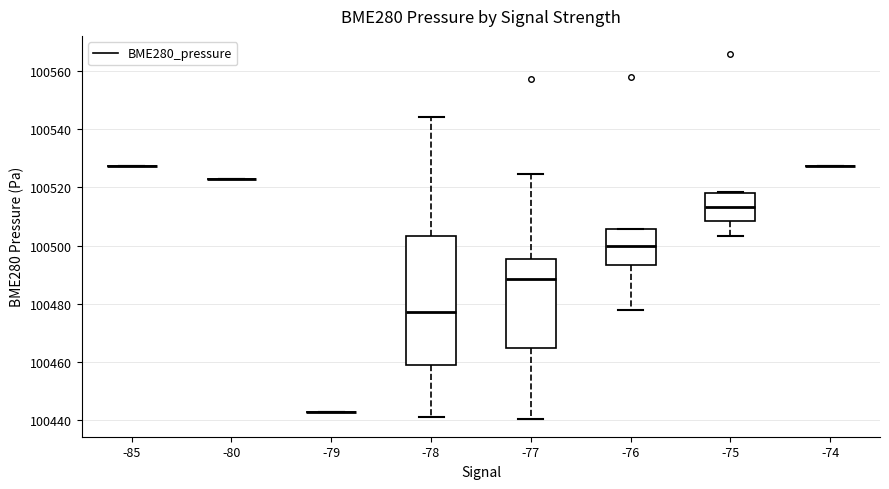

Reading left to right, transcribe this box plot: for each box, give where its median line is, the range the box spans, and where its two whiskers end, as read against the y-axis. The values are not printed on the chart, so give them approximately, as read against the axis.

-85: box collapsed to a line at 100528, whiskers 100528 to 100528
-80: box collapsed to a line at 100522, whiskers 100522 to 100522
-79: box collapsed to a line at 100442, whiskers 100442 to 100442
-78: median 100478, box 100458 to 100504, whiskers 100442 to 100544
-77: median 100488, box 100464 to 100496, whiskers 100440 to 100524
-76: median 100500, box 100494 to 100506, whiskers 100478 to 100506
-75: median 100514, box 100508 to 100518, whiskers 100504 to 100518
-74: box collapsed to a line at 100528, whiskers 100528 to 100528